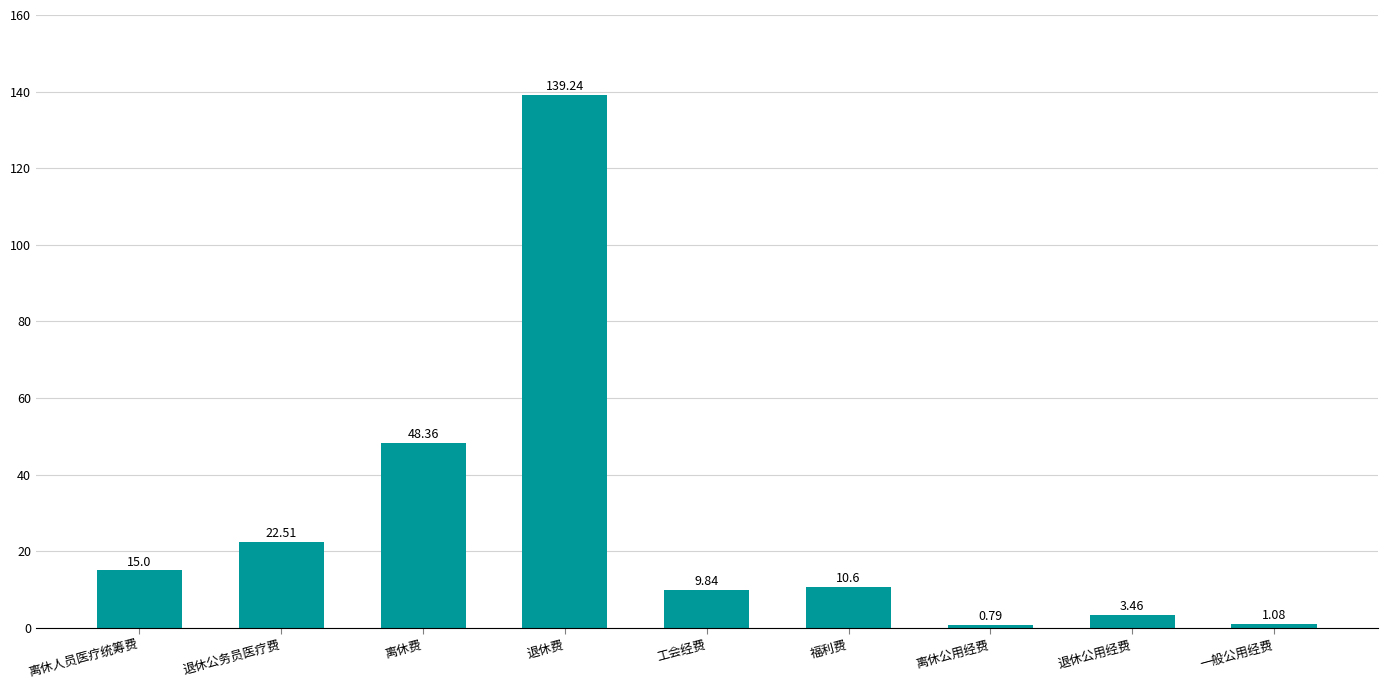

At which category does the chart reach its minimum across all series?

离休公用经费